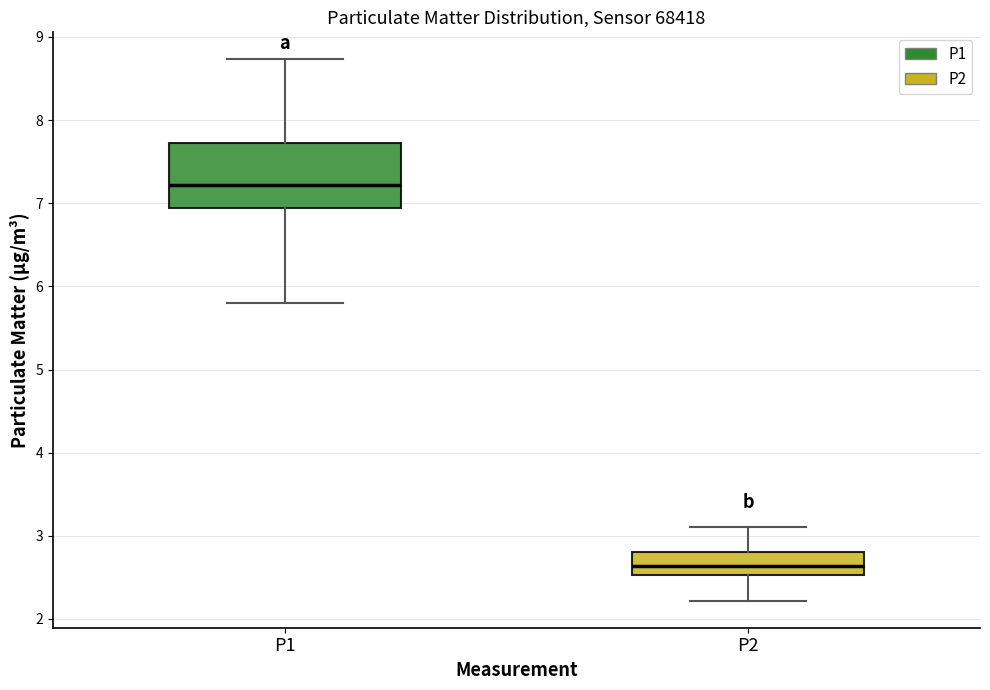

Reading left to right, read every box against the y-axis: the position of its median line, the range the box covers, and the ends of its whiskers. The values are not printed on the chart, so give them approximately, as read against the axis.

P1: median 7.2, box 6.9 to 7.7, whiskers 5.8 to 8.7
P2: median 2.6, box 2.5 to 2.8, whiskers 2.2 to 3.1